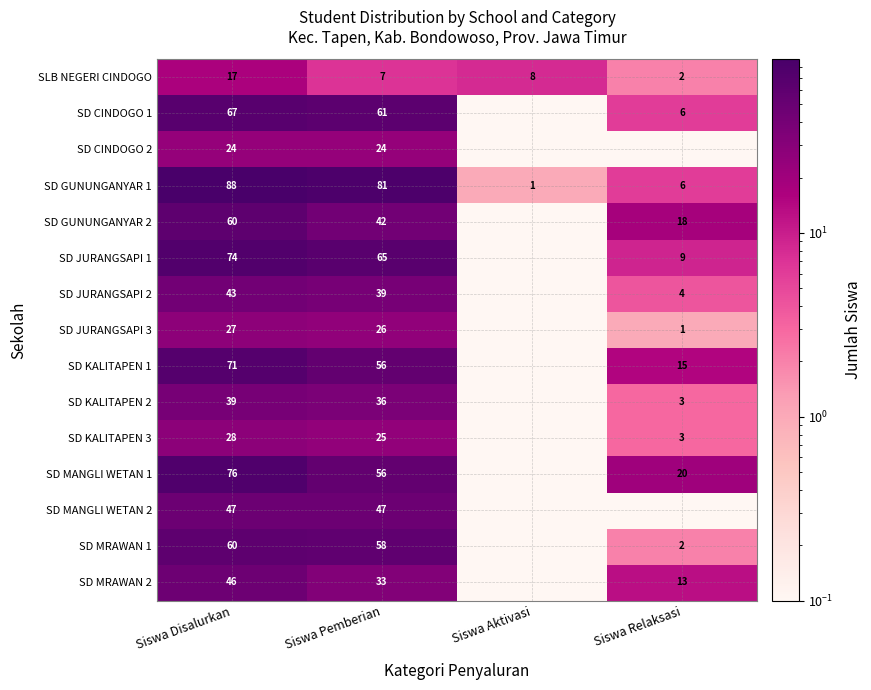

What is the minimum value shown in the chart?

0.1